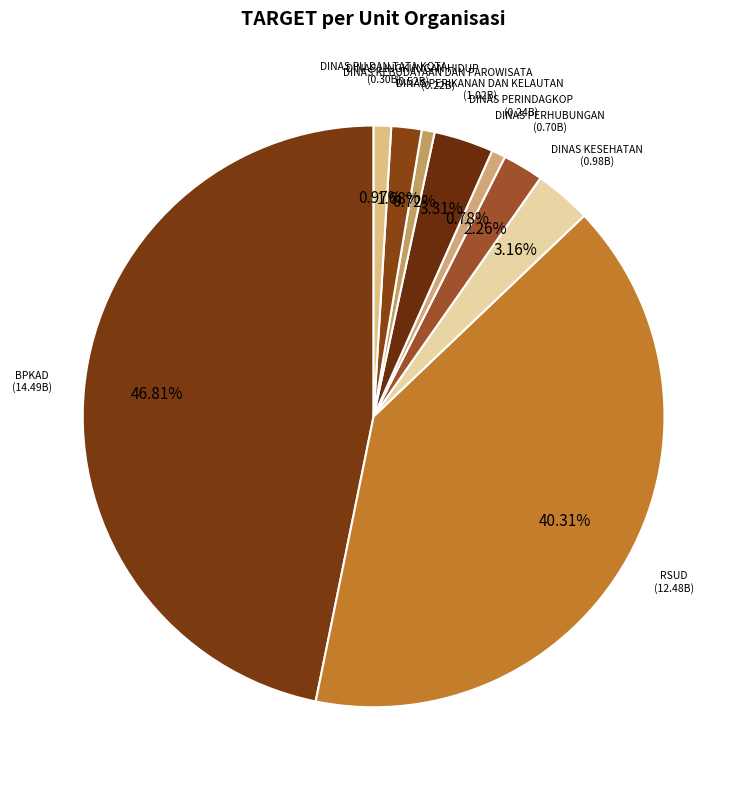

Is there any slice that represents more than half of the pie?

No